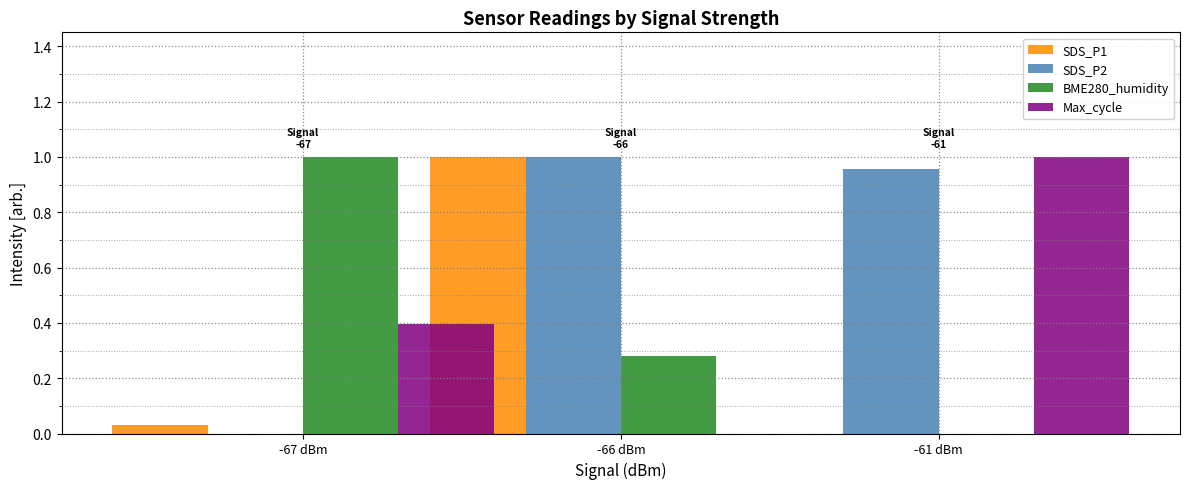

What position from the left is -67 dBm?

1